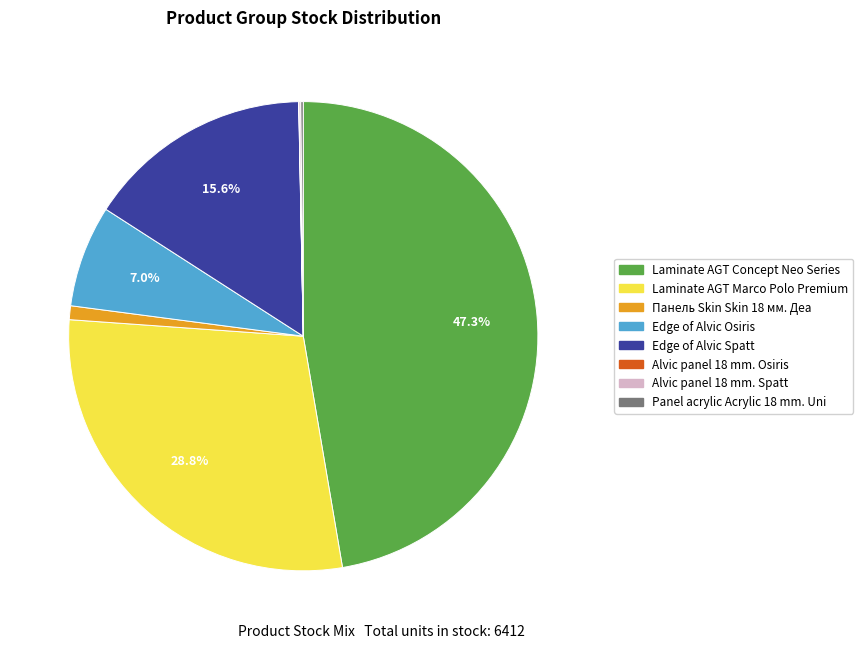

Approximately how many times larger is the value at Laminate AGT Marco Polo Premium compared to Laminate AGT Concept Neo Series?

0.6